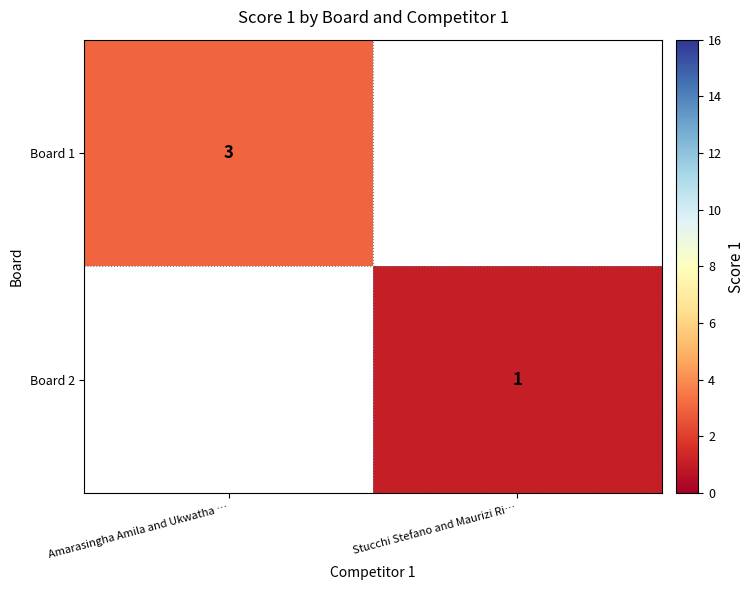

True or false: Board 2 has a value of 2 at Stucchi Stefano and Maurizi Ri….

False